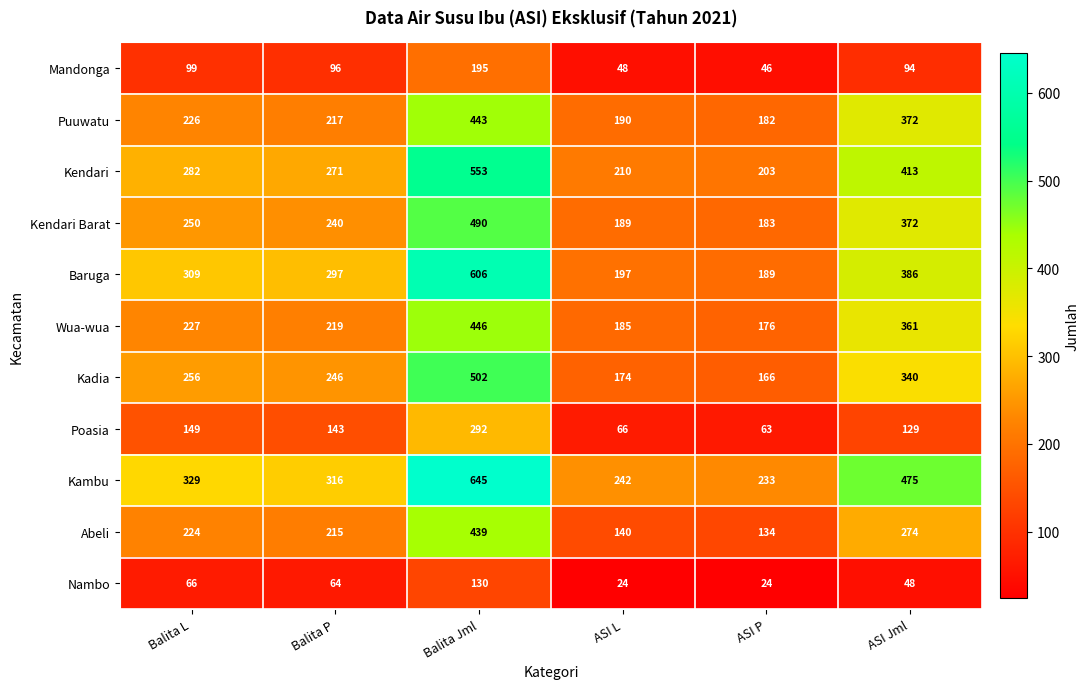

What is the difference between the maximum and minimum values in the Kambu series?

412